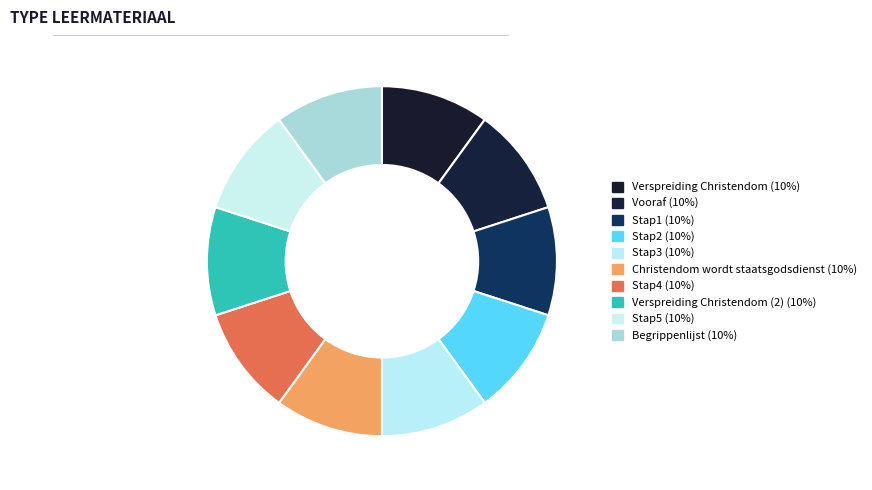

Count the number of slices in the pie.

10